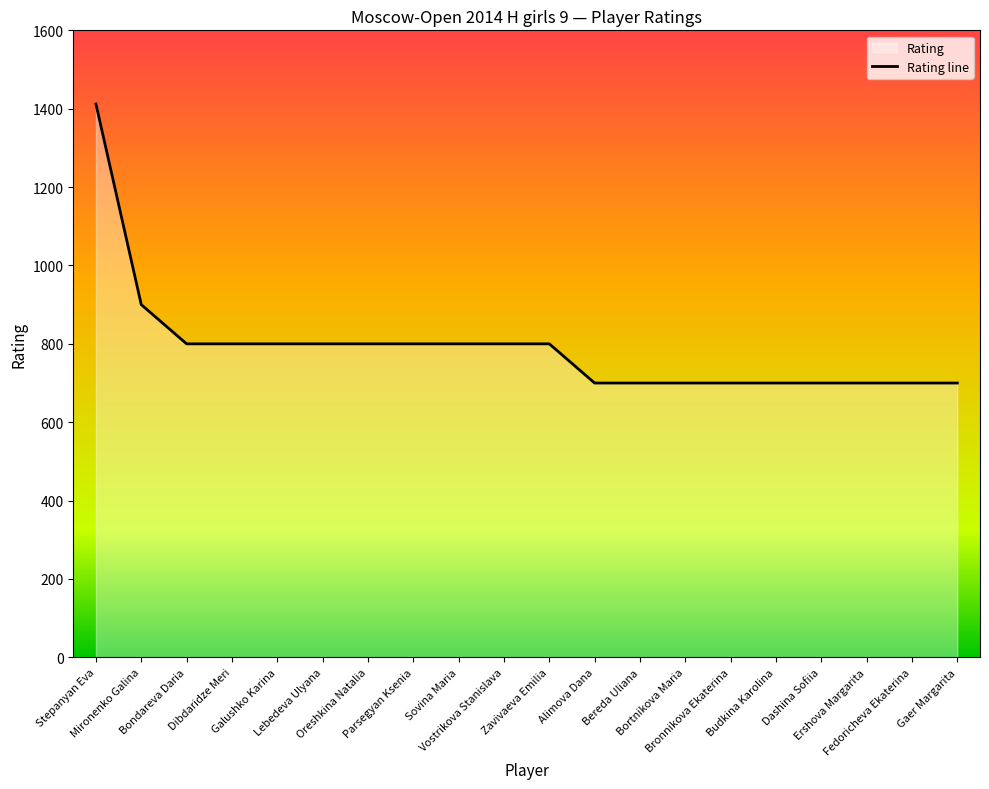

What is the ratio of the value at Stepanyan Eva to the value at Galushko Karina?

1.8